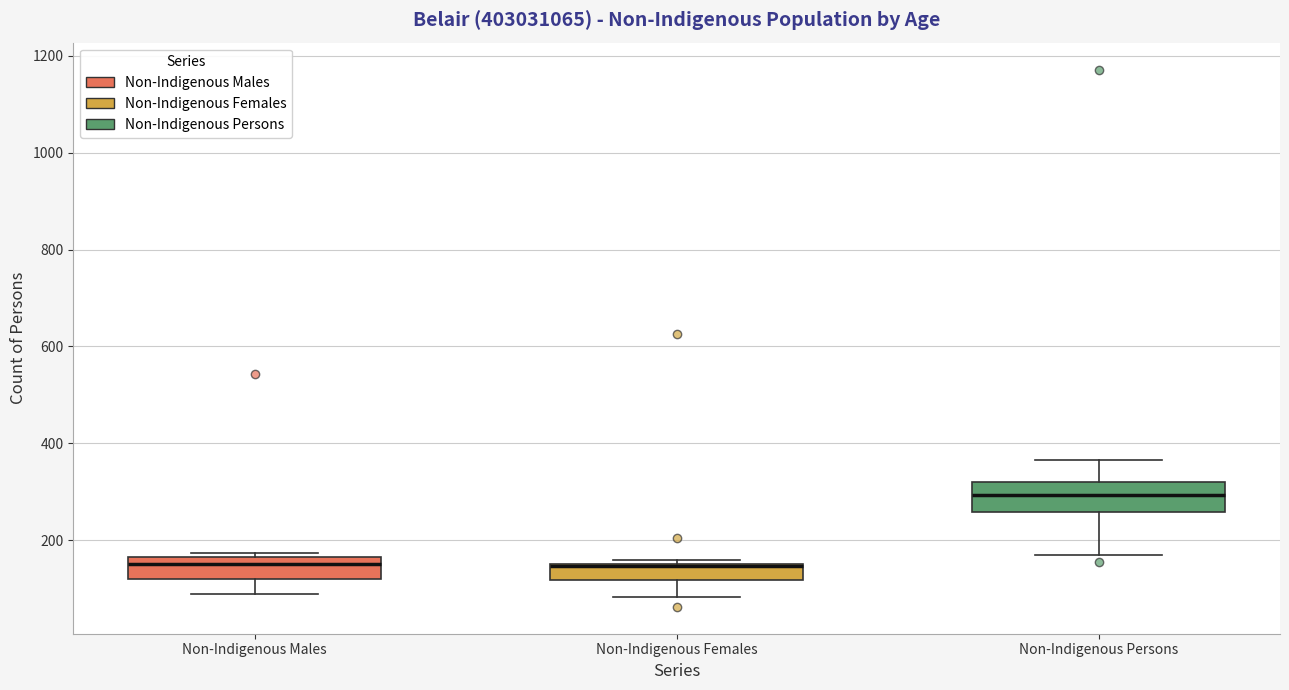

Reading left to right, read every box against the y-axis: the position of its median line, the range the box covers, and the ends of its whiskers. The values are not printed on the chart, so give them approximately, as read against the axis.

Non-Indigenous Males: median 160 (just below the box's upper edge), box 120 to 160, whiskers 80 to 180
Non-Indigenous Females: median 140, box 120 to 160, whiskers 80 to 160 (just above the box's upper edge)
Non-Indigenous Persons: median 300, box 260 to 320, whiskers 180 to 360